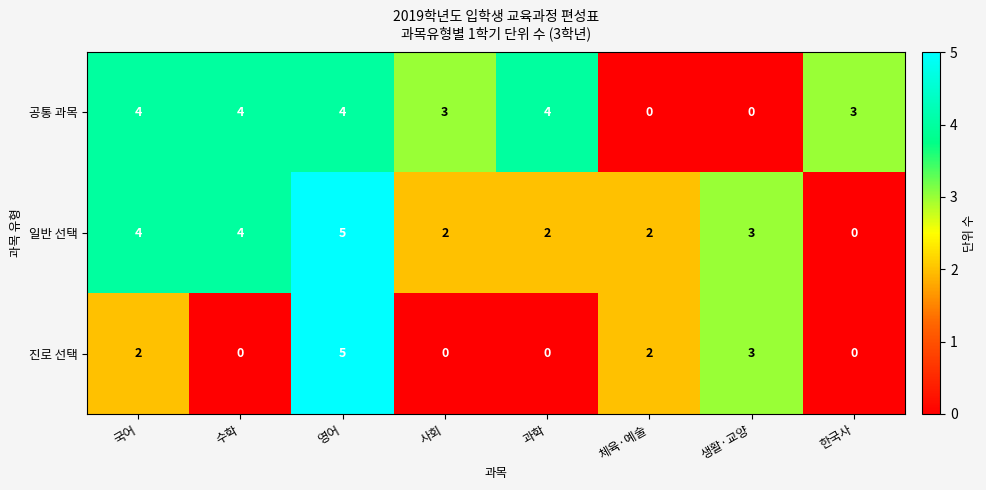

True or false: 공통 과목 has a value of 0 at 생활·교양.

True